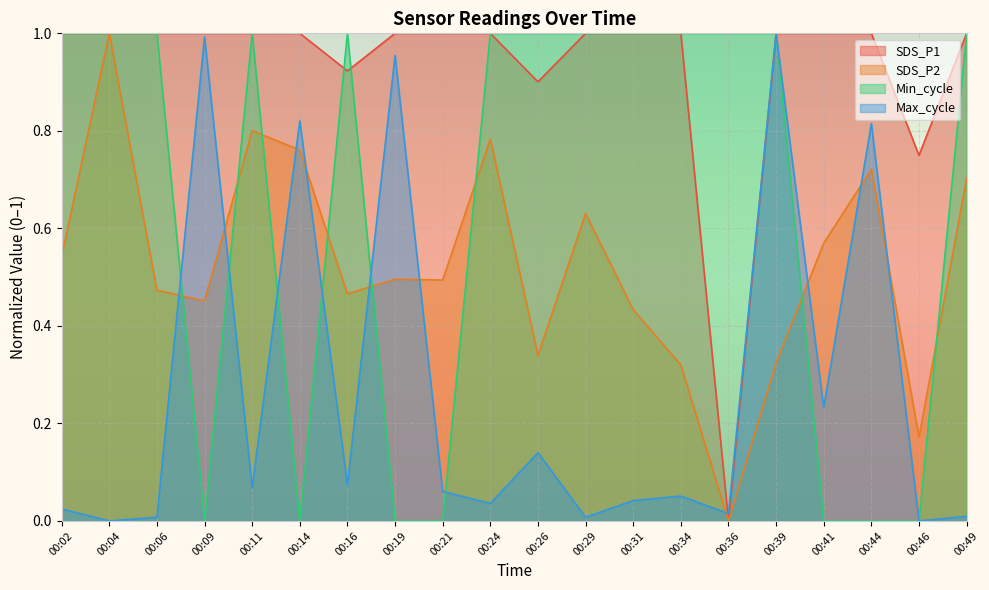

Between which two adjacent categories do Max_cycle and SDS_P1 first intersect?

00:34 and 00:36